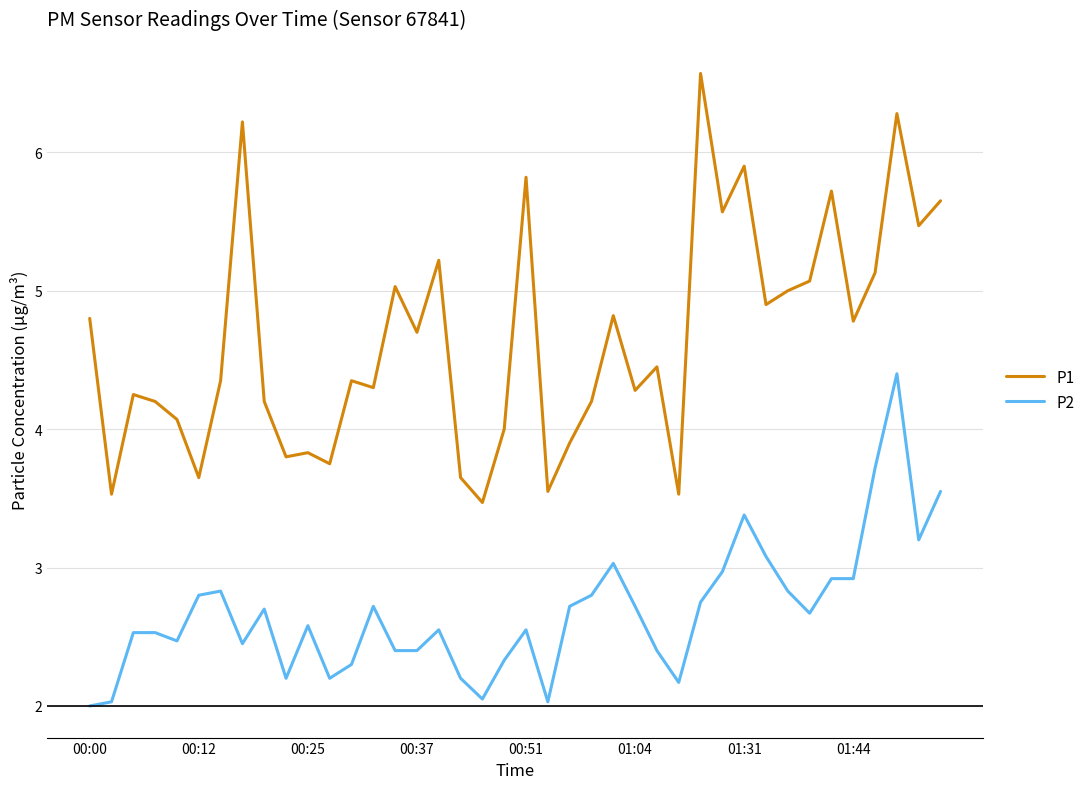

Which series has the largest total across all categories?

P1